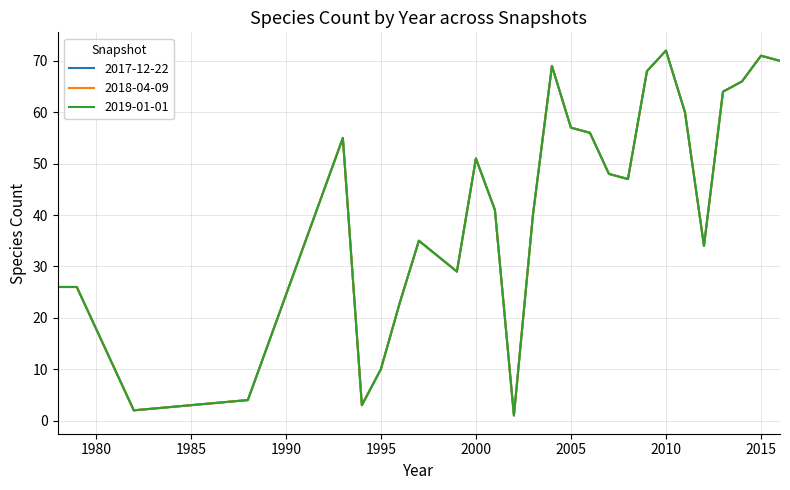

True or false: 2019-01-01 and 2018-04-09 intersect in this chart.

False